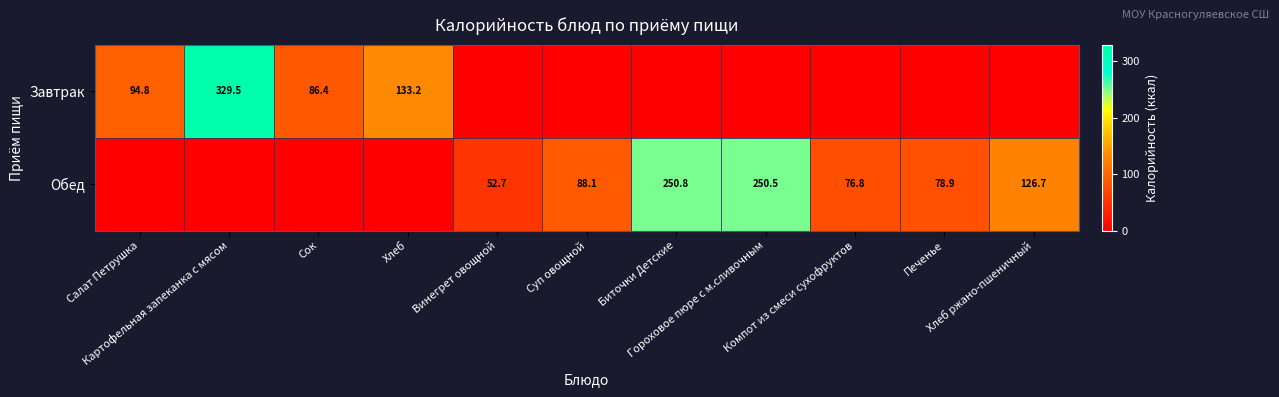

What is the total value across all series at Печенье?

78.9